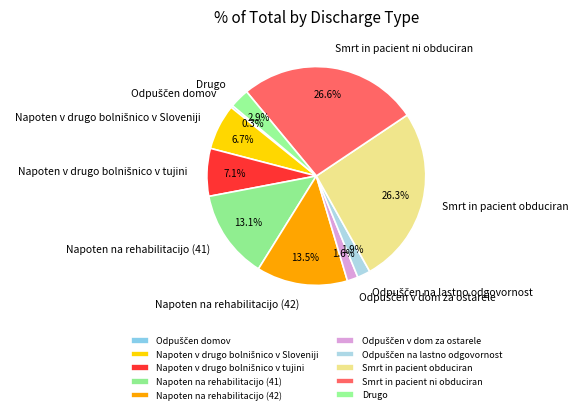

What portion of the pie excludes Smrt in pacient ni obduciran?

73.4%